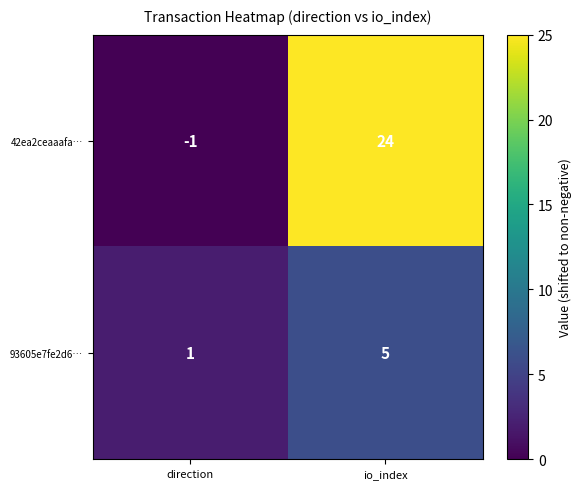

At direction, list the series in order from smallest to largest.

42ea2ceaaafa…, 93605e7fe2d6…